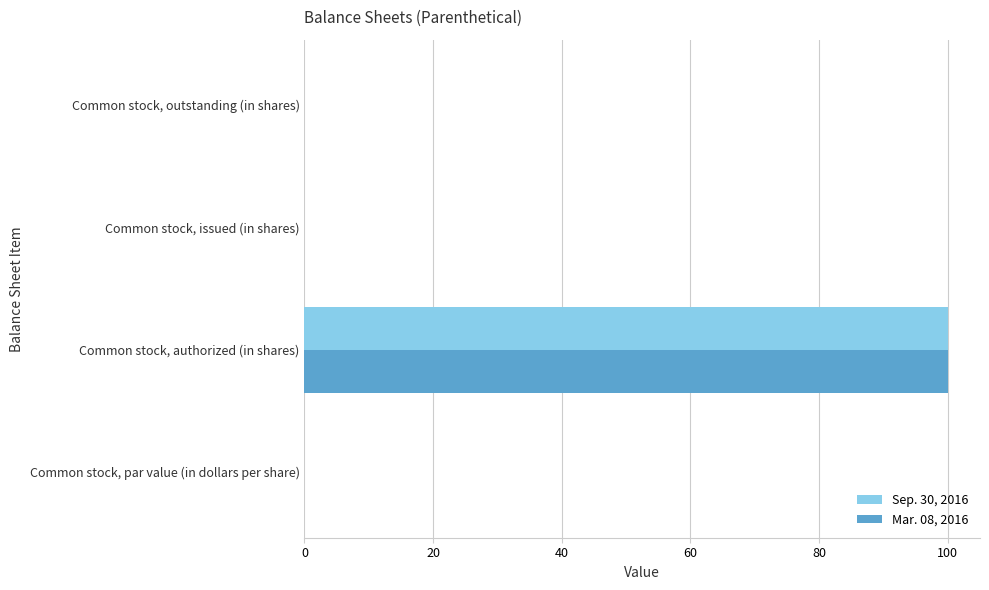

At which category does the chart reach its peak across all series?

Common stock, authorized (in shares)